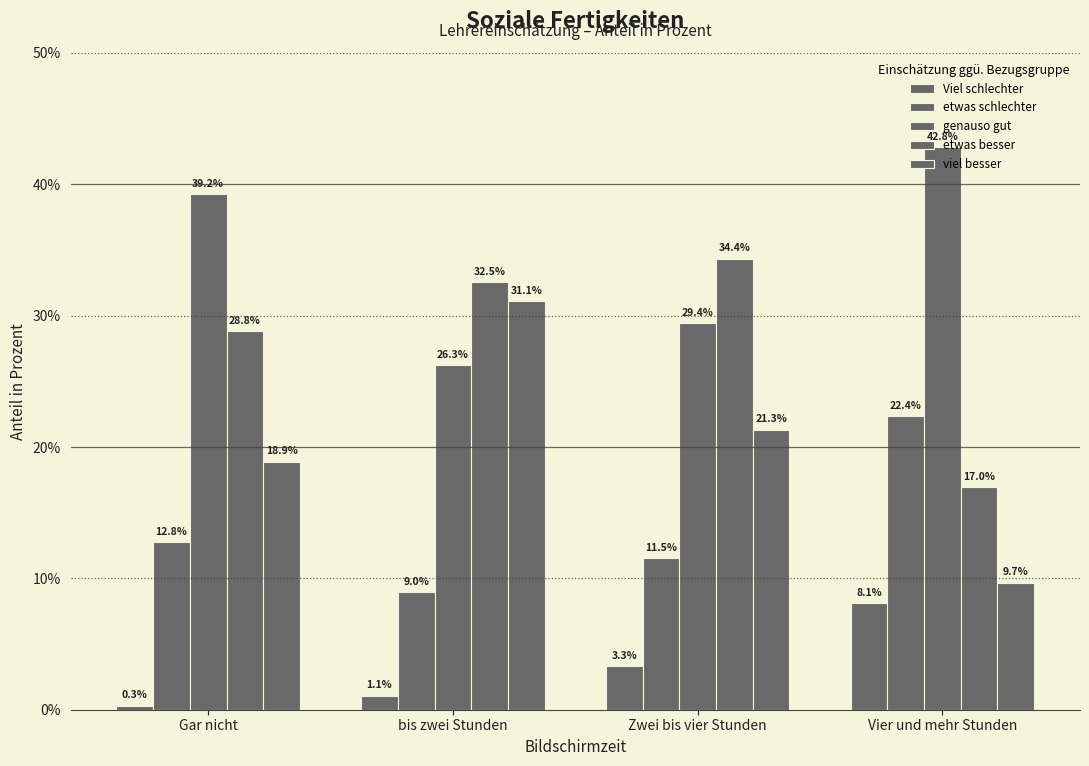

Reading right to left, transcribe all the data shown in this chart.

Viel schlechter: 8.1	3.3	1.1	0.3
etwas schlechter: 22.4	11.5	9.0	12.8
genauso gut: 42.8	29.4	26.3	39.2
etwas besser: 17.0	34.4	32.5	28.8
viel besser: 9.7	21.3	31.1	18.9